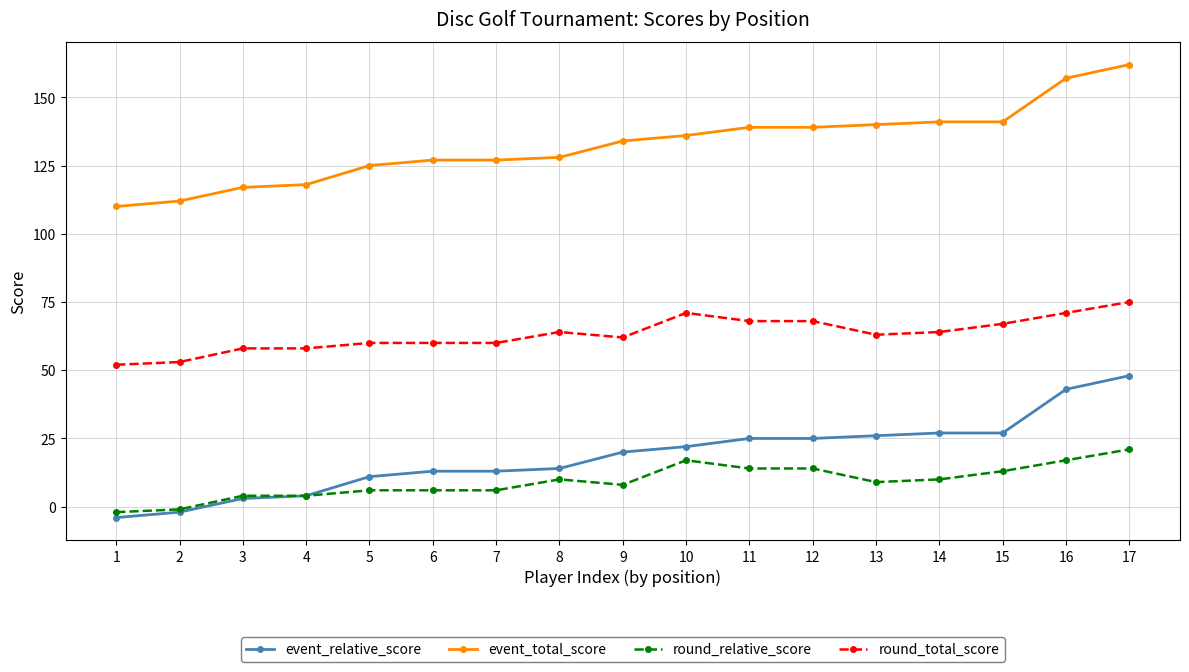

What is the smallest value displayed?

-4